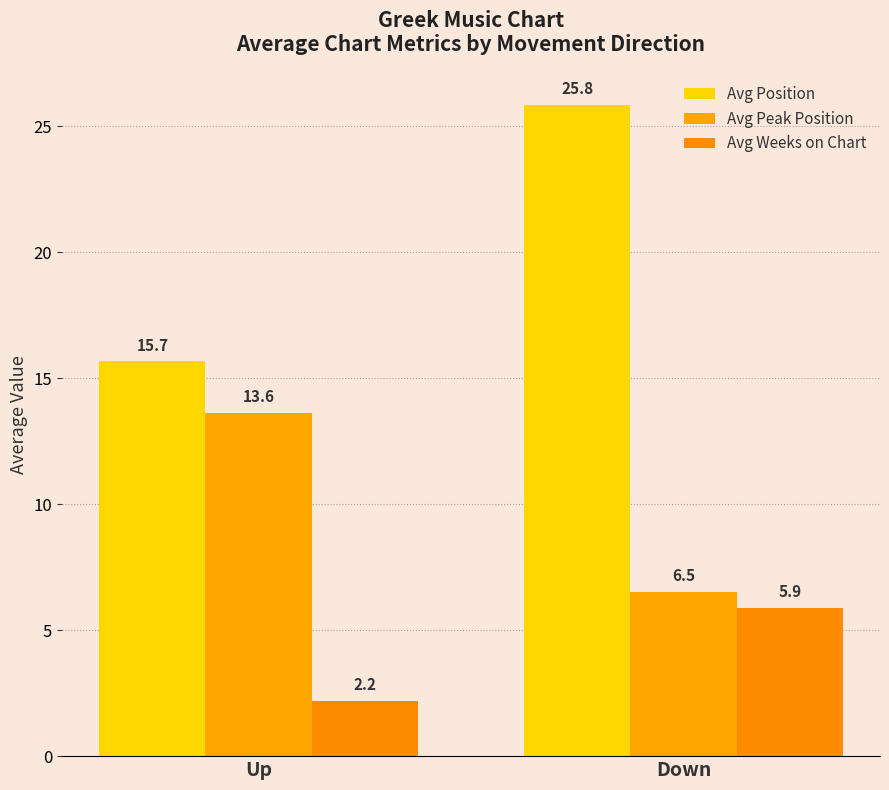

What is the average value of the Avg Weeks on Chart series?

4.0